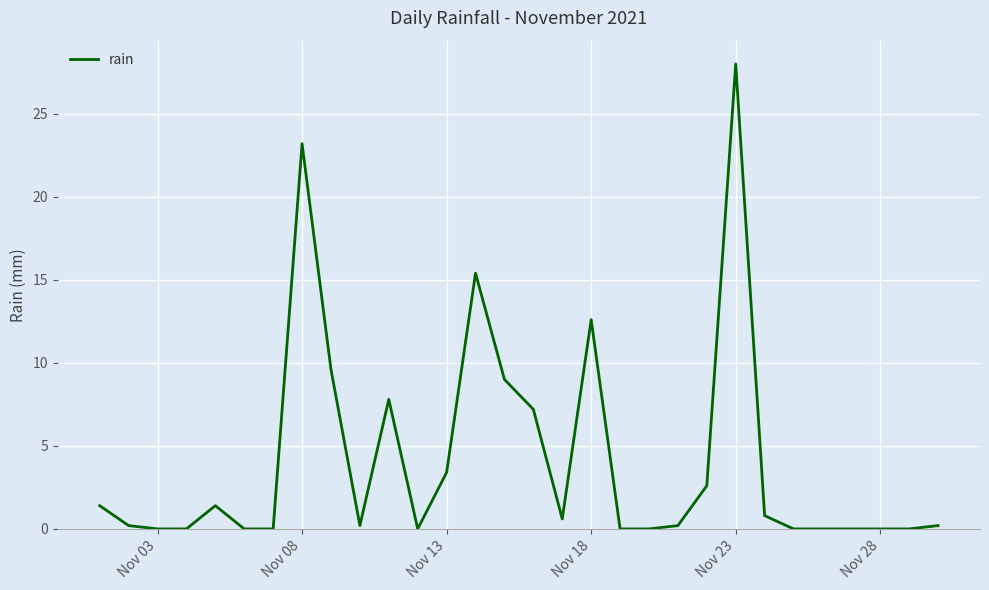

What is the maximum value shown in the chart?

28.0